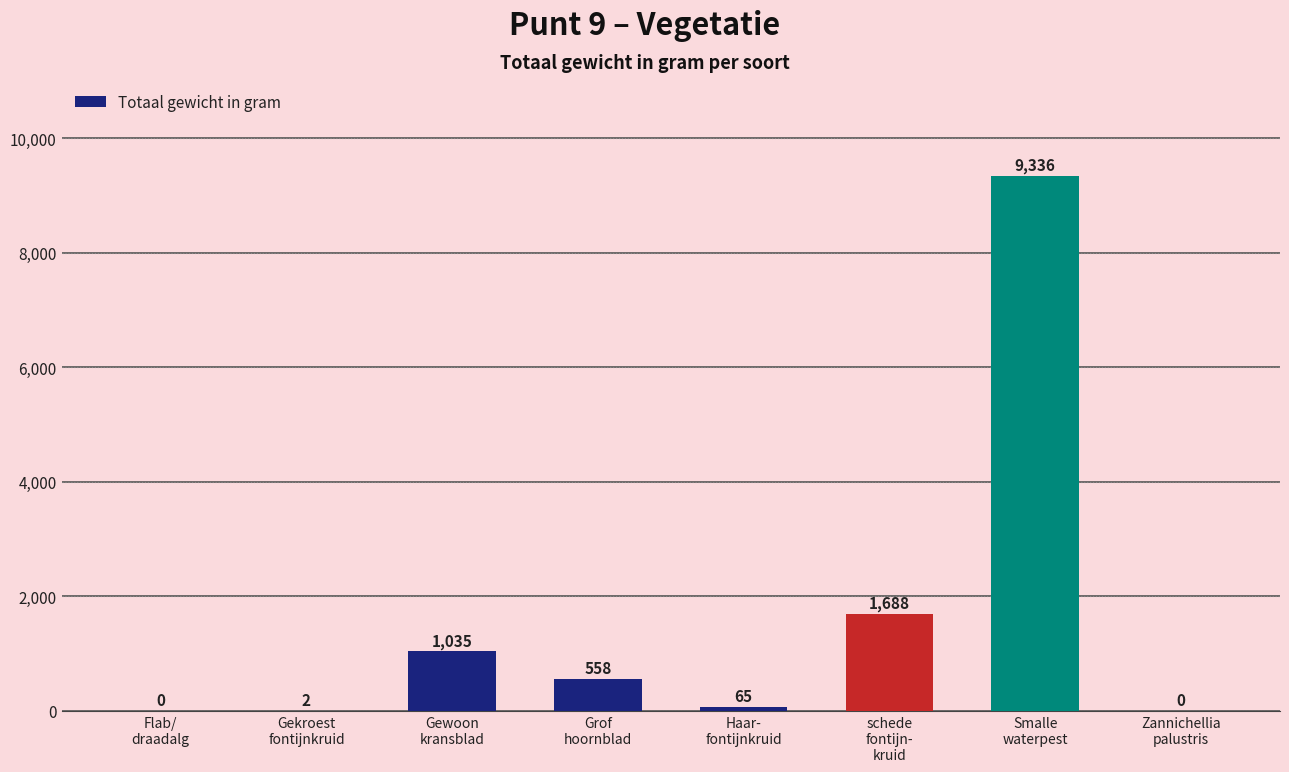

What is the maximum value shown in the chart?

9336